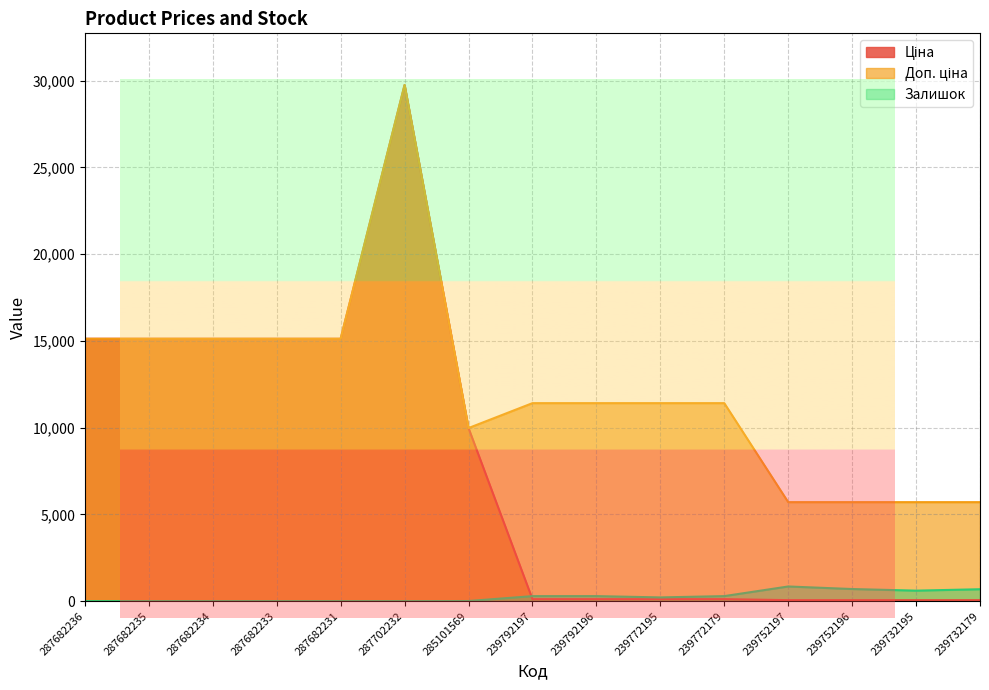

What is the difference between the maximum and minimum values in the Доп. ціна series?

24042.2